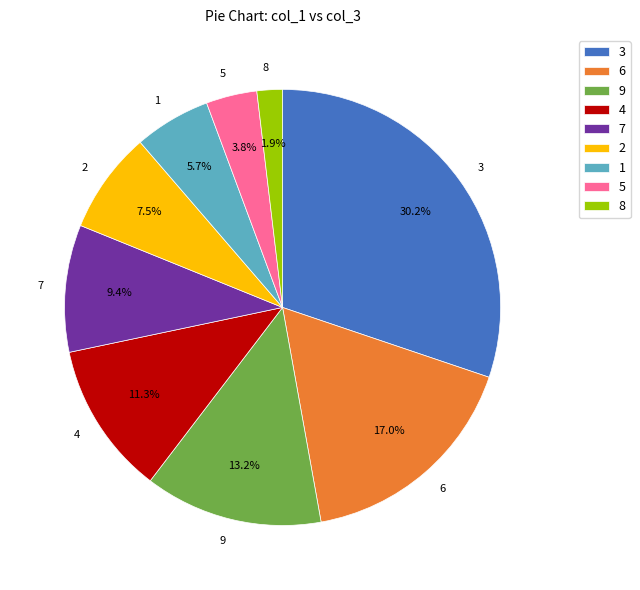

Between 9 and 3, which is larger?

3